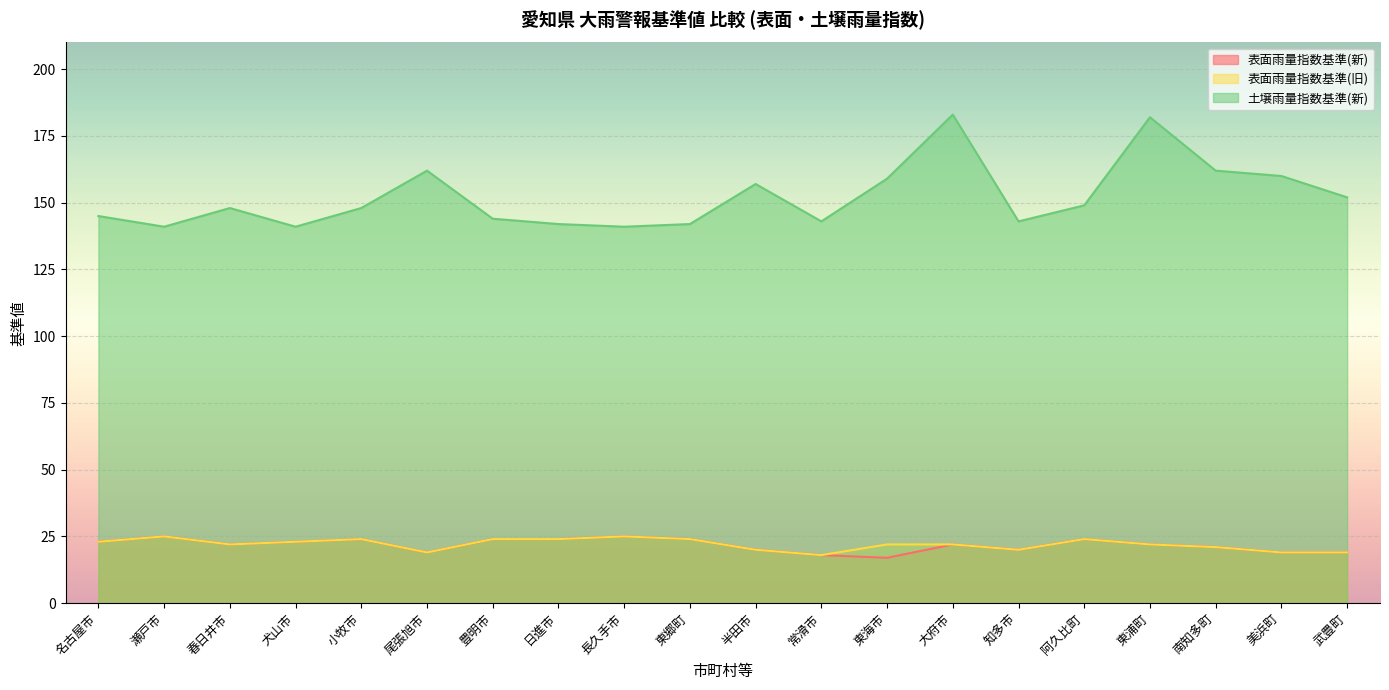

What are all the series names shown in the legend?

表面雨量指数基準(新), 表面雨量指数基準(旧), 土壌雨量指数基準(新)